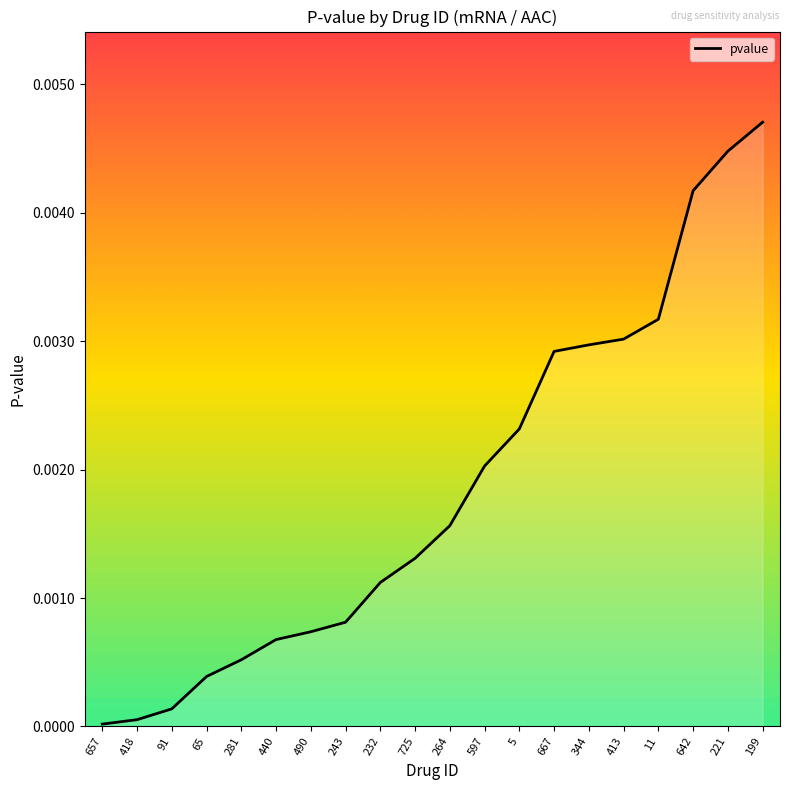

The value at 91 is 0.0. True or false?

True